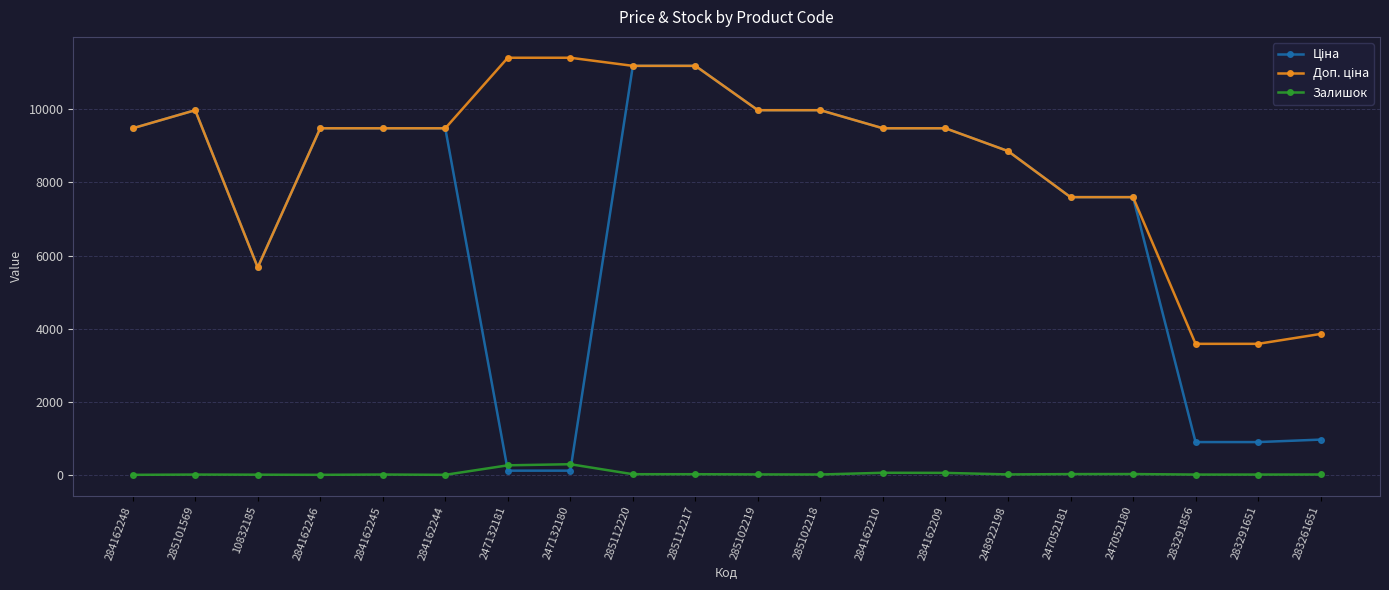

What is the spread (max minus min) of values at 284162246?

9480.1